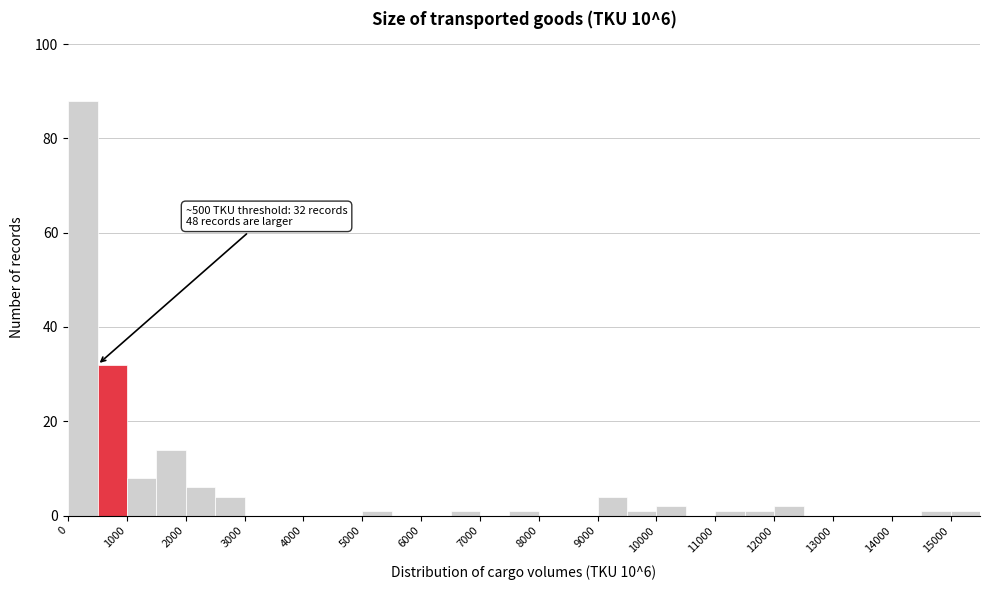

Which range on the x-axis has the tallest bar?

0 to 500